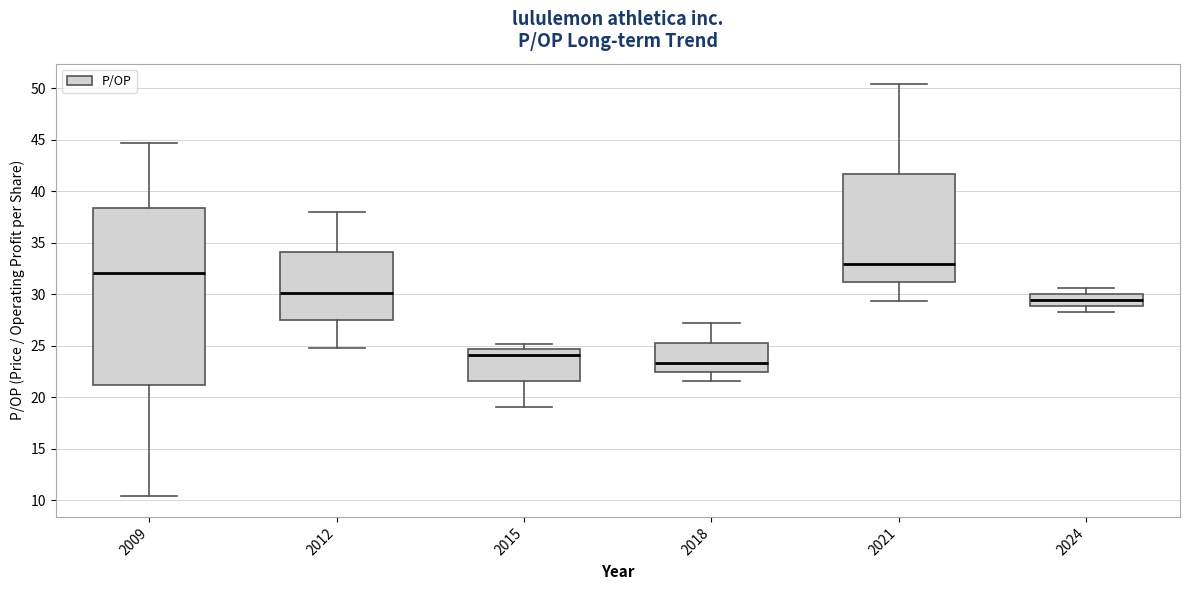

Which box's median line is the highest?

2021